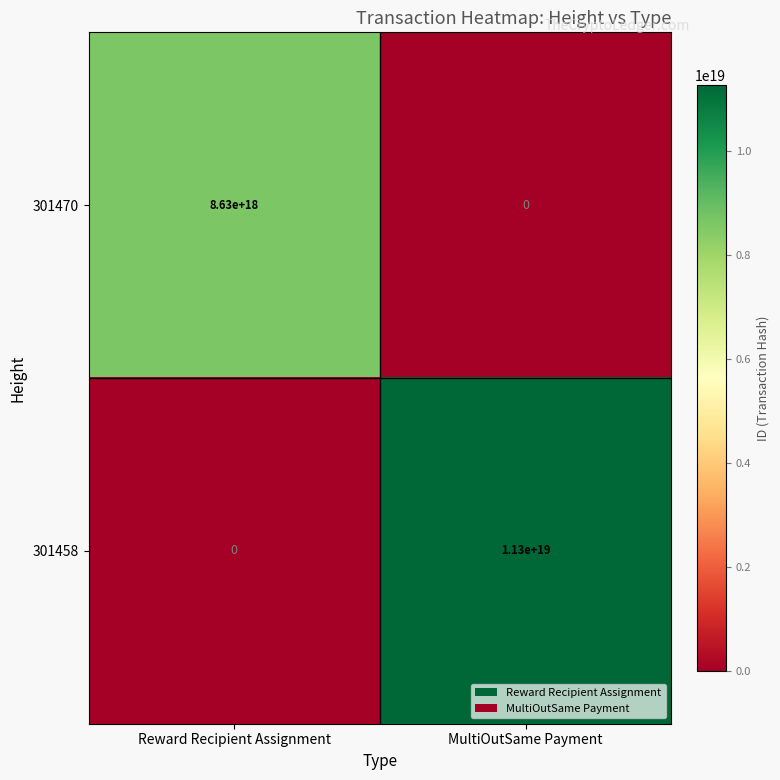

At which category is the sum across all series the highest?

MultiOutSame Payment